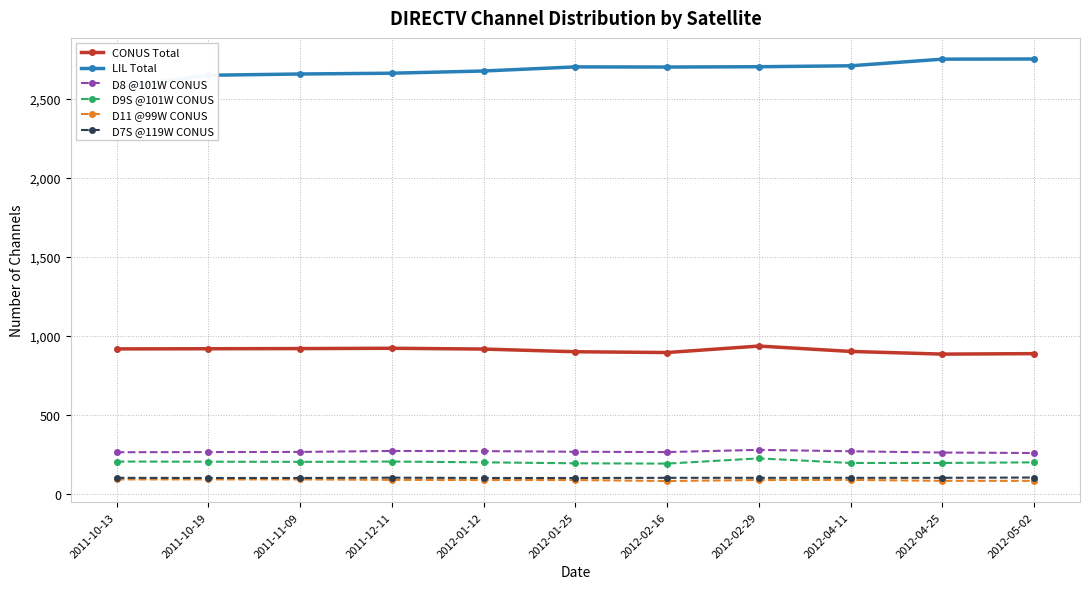

What is the difference between the maximum and second lowest values in the D9S @101W CONUS series?

31